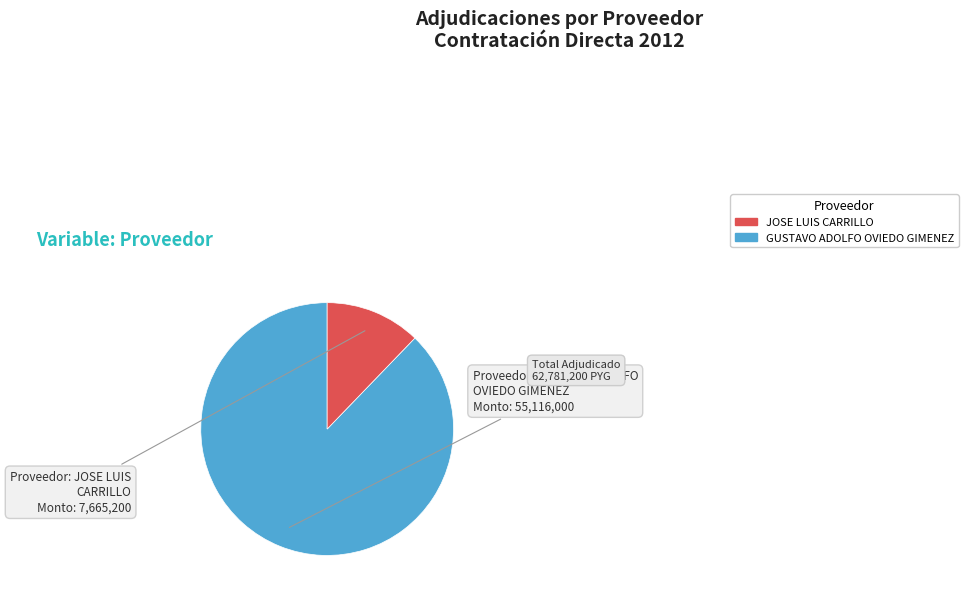

Does any single category account for the majority?

Yes